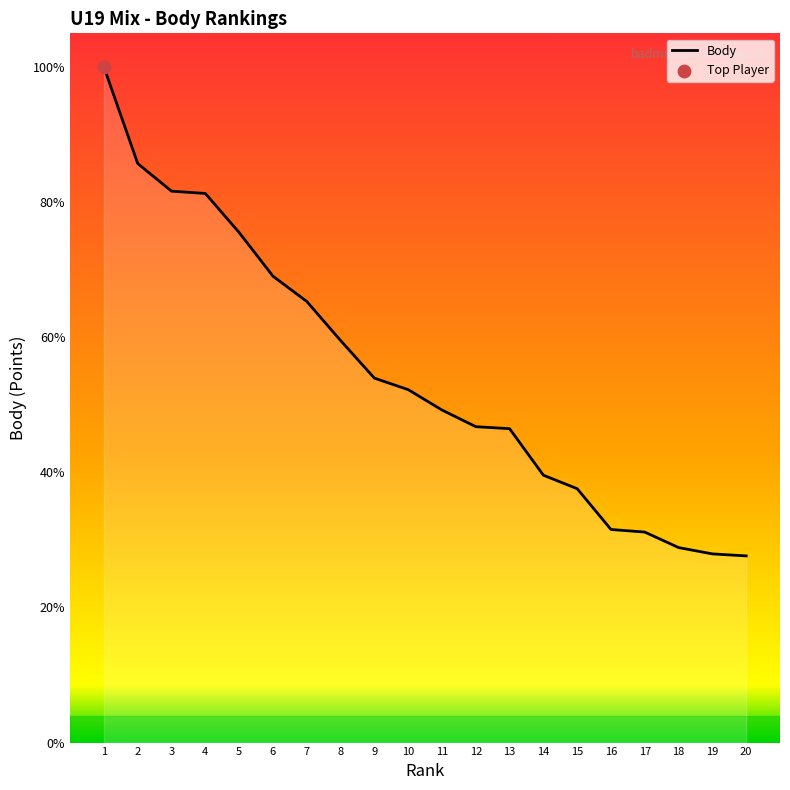

Approximately how many times larger is the value at 16 compared to 11?

0.6